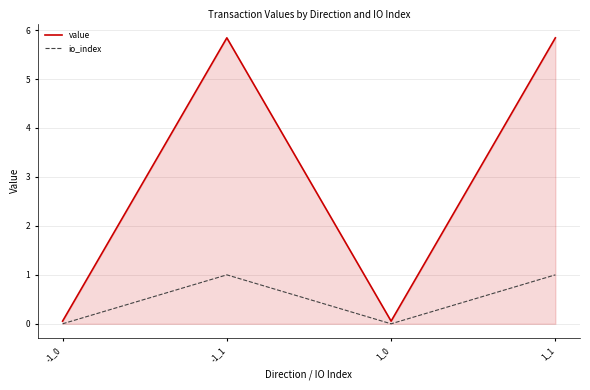

List the series in order of their peak value, highest first.

value, io_index